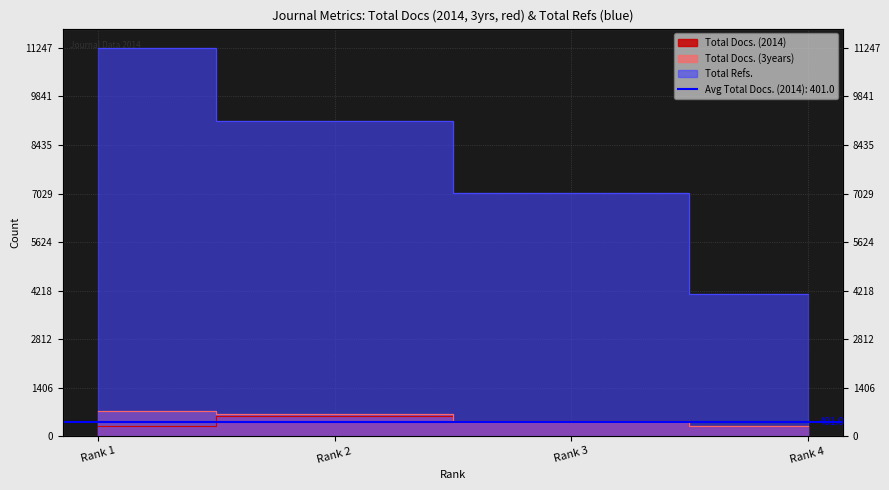

Rank the categories by Total Docs. (2014) value from lowest to highest.

Rank 4, Rank 1, Rank 3, Rank 2